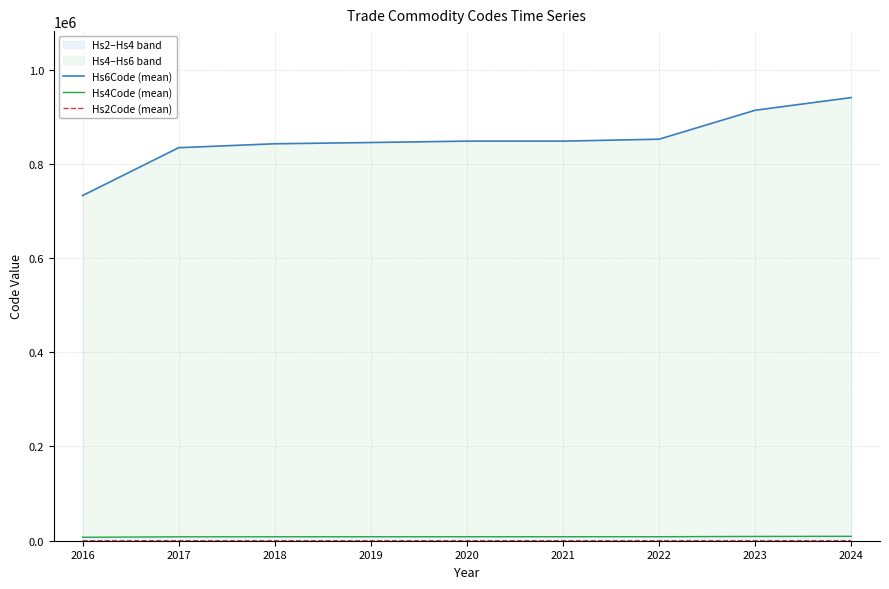

What is the value of the Hs6Code (mean) point at the 1st from the left?

732690.0